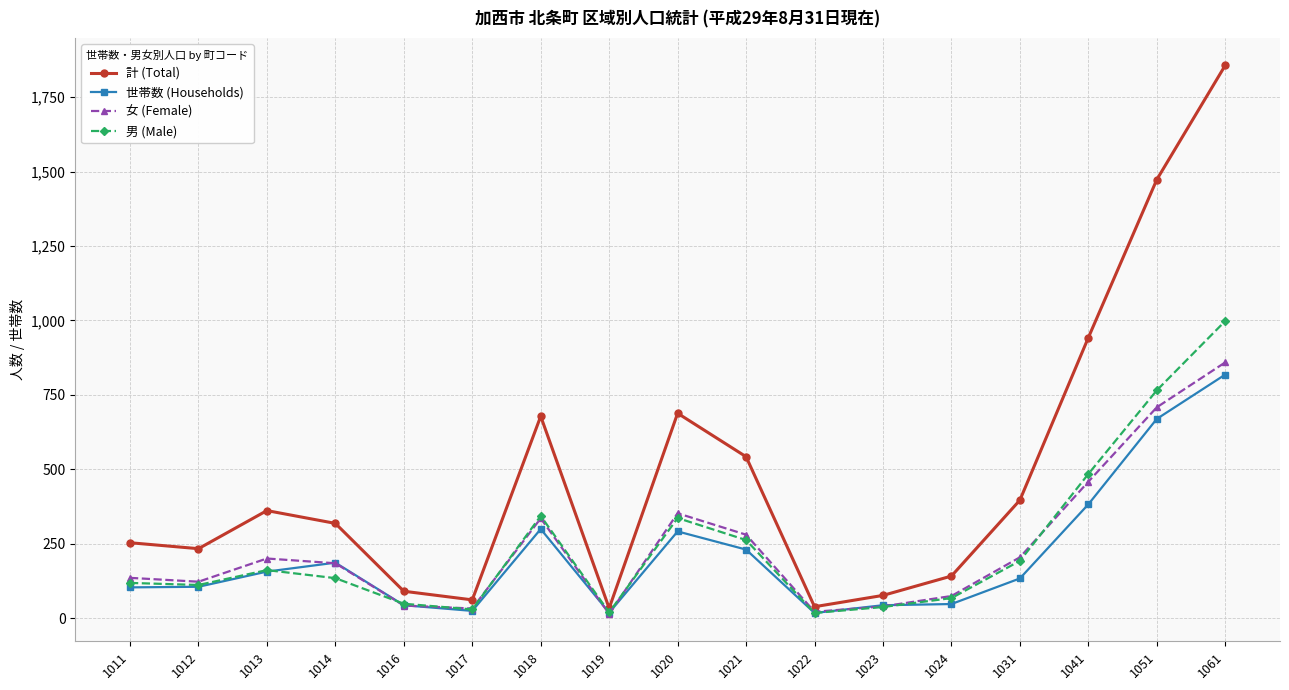

What is the value of the 男 (Male) point at the 13th from the left?

67